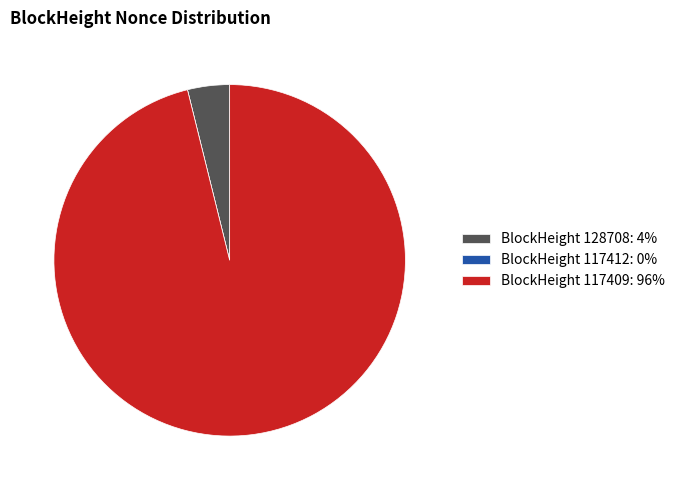

The BlockHeight 128708: 4% slice represents 4% of the pie. True or false?

True